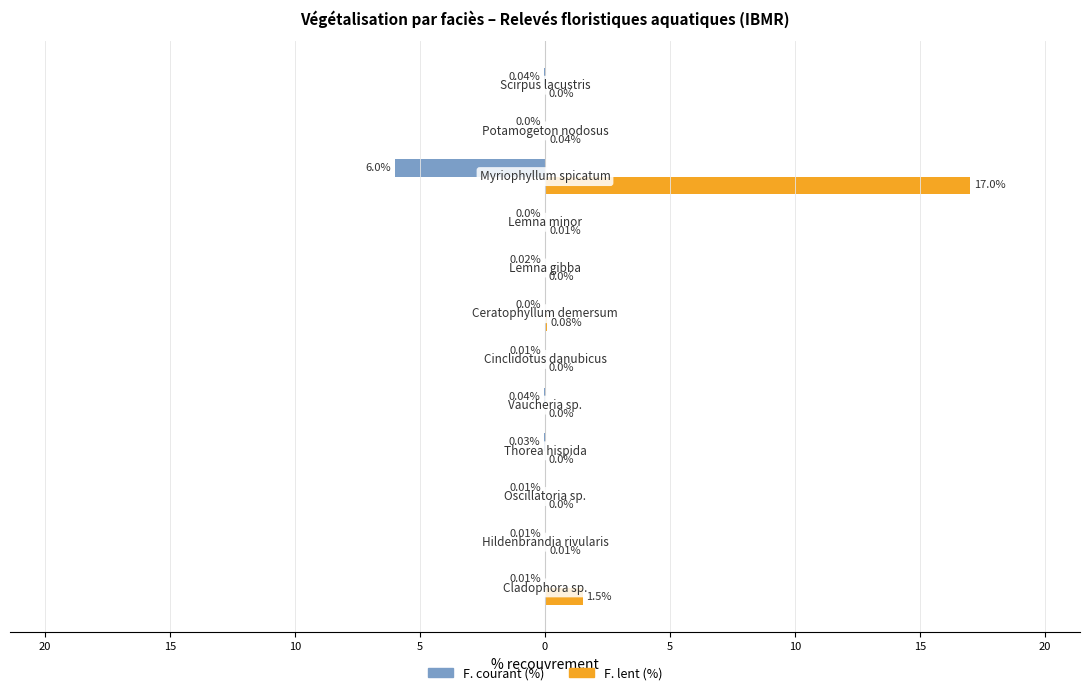

What are all the series names shown in the legend?

F. courant (%), F. lent (%)